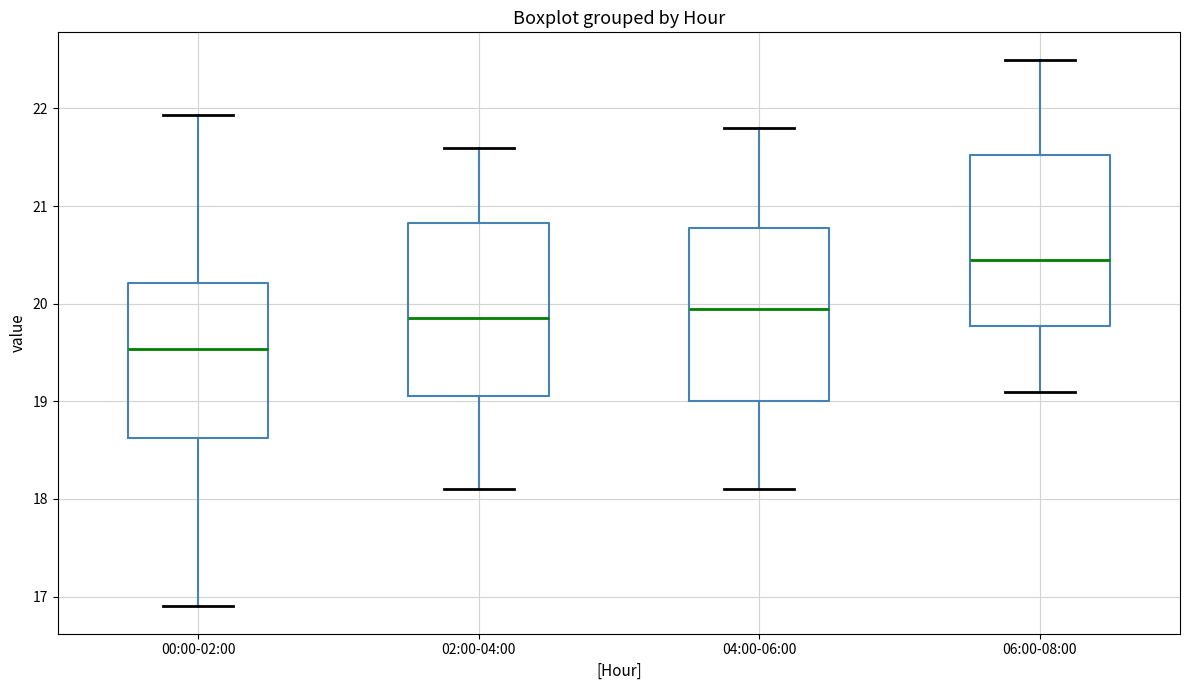

Which box's median line is the highest?

06:00-08:00